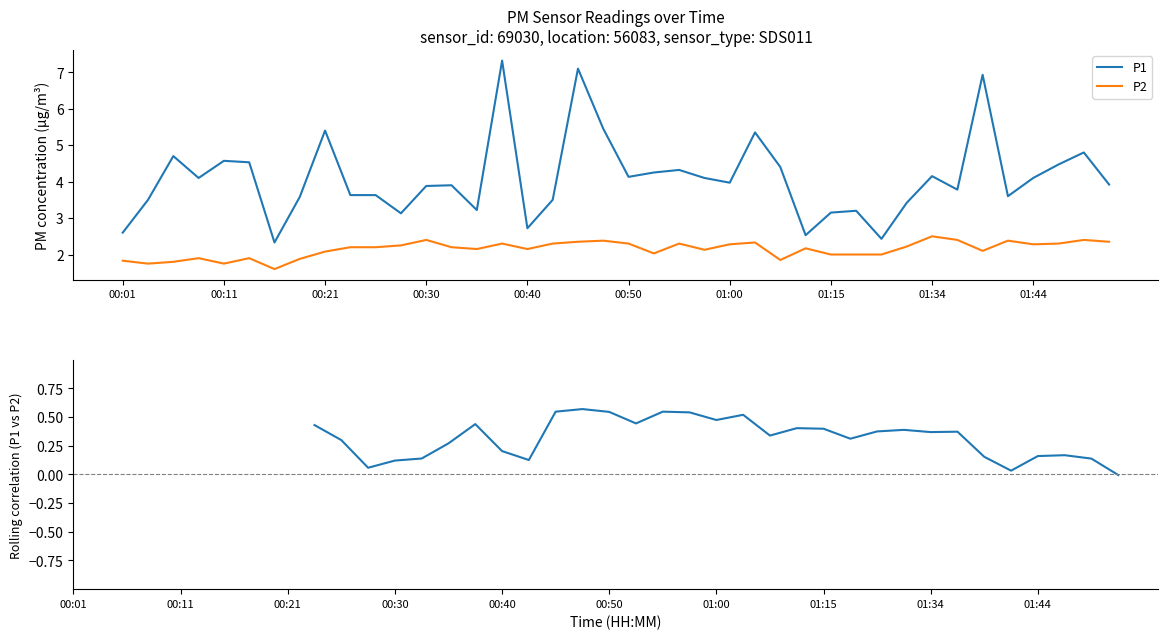

What position from the right is 26?

14